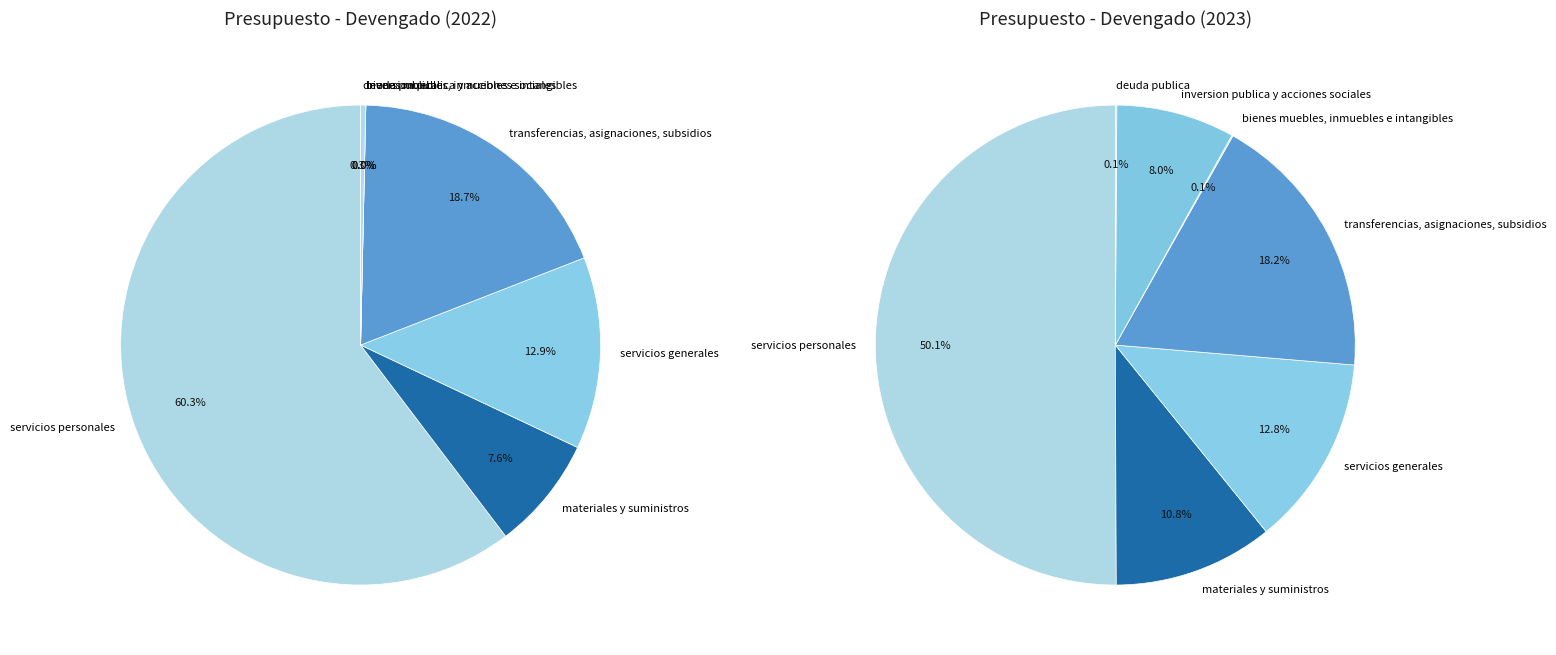

The servicios generales slice represents 13% of the pie. True or false?

True